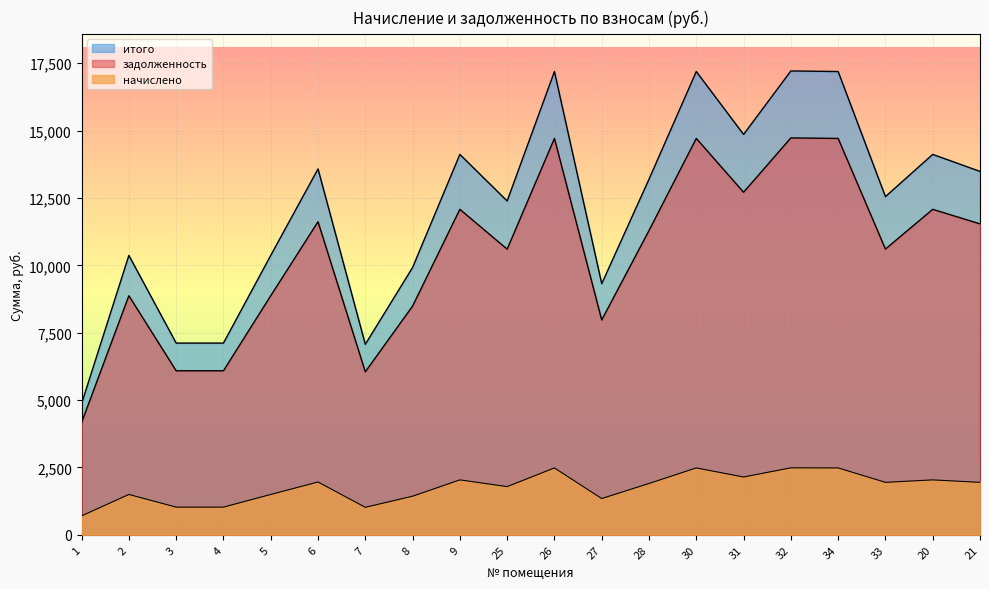

Which has a higher value, 20 or 34?

34